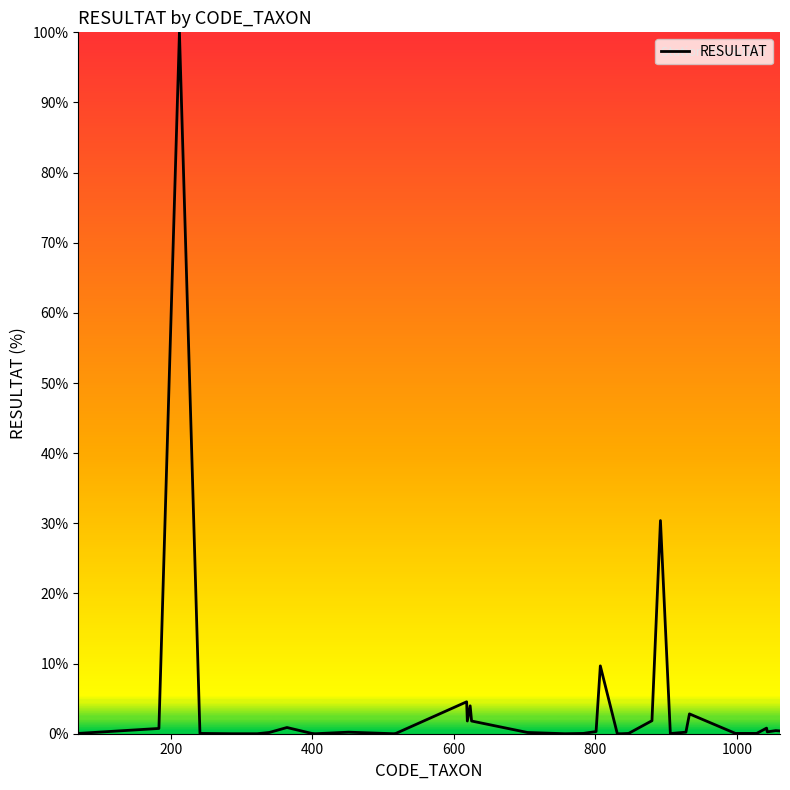

What is the difference between the maximum and minimum values?

100.0